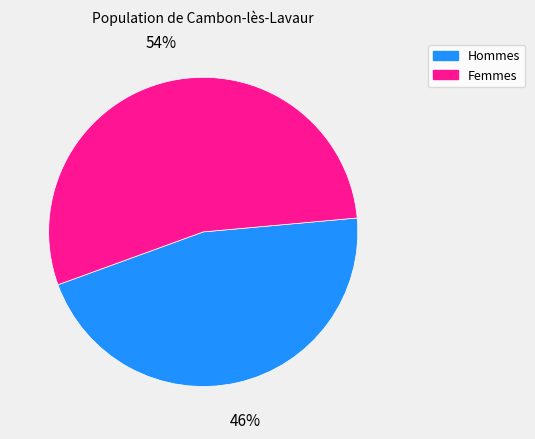

Does any single category account for the majority?

Yes